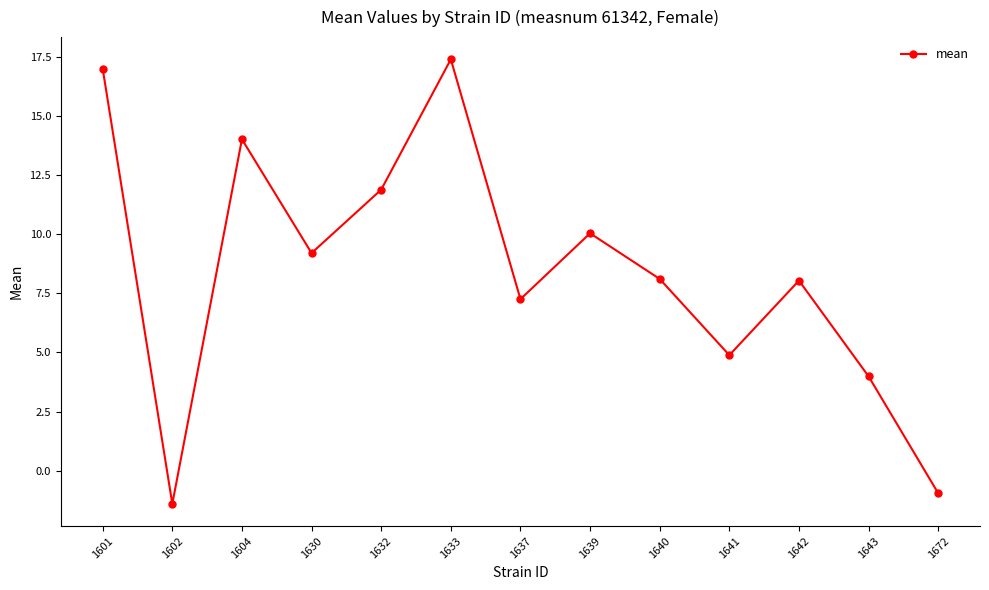

What is the approximate value at 1632?

11.9